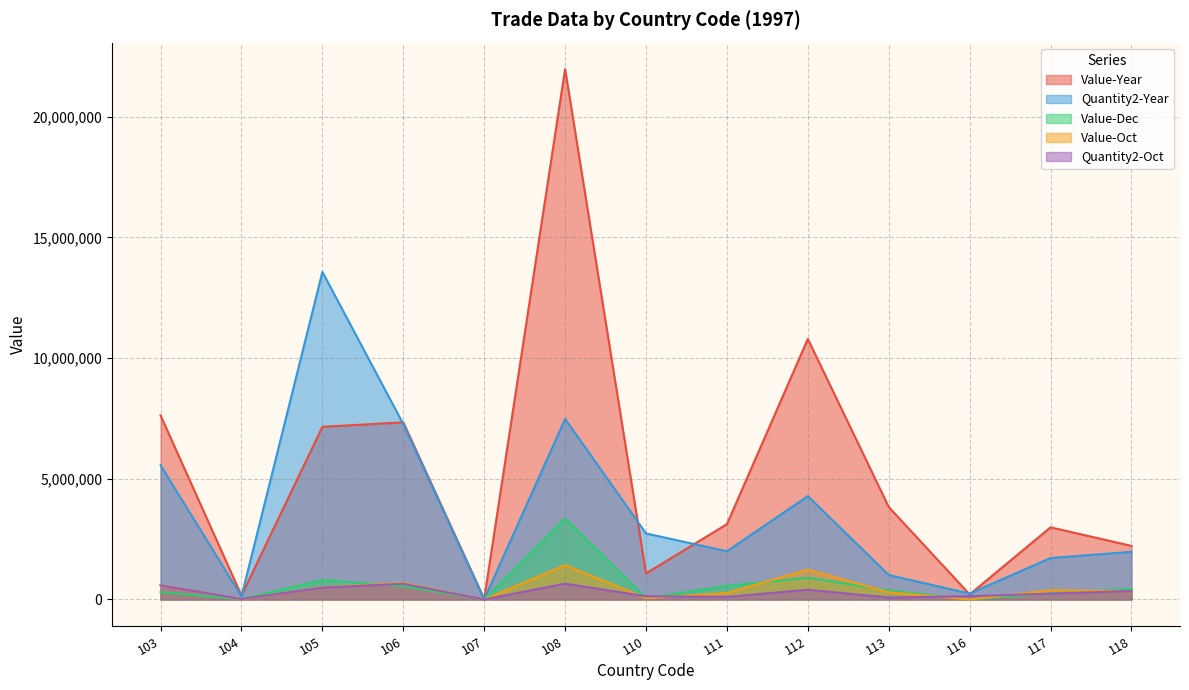

At which category does Quantity2-Oct reach its first local peak?

106